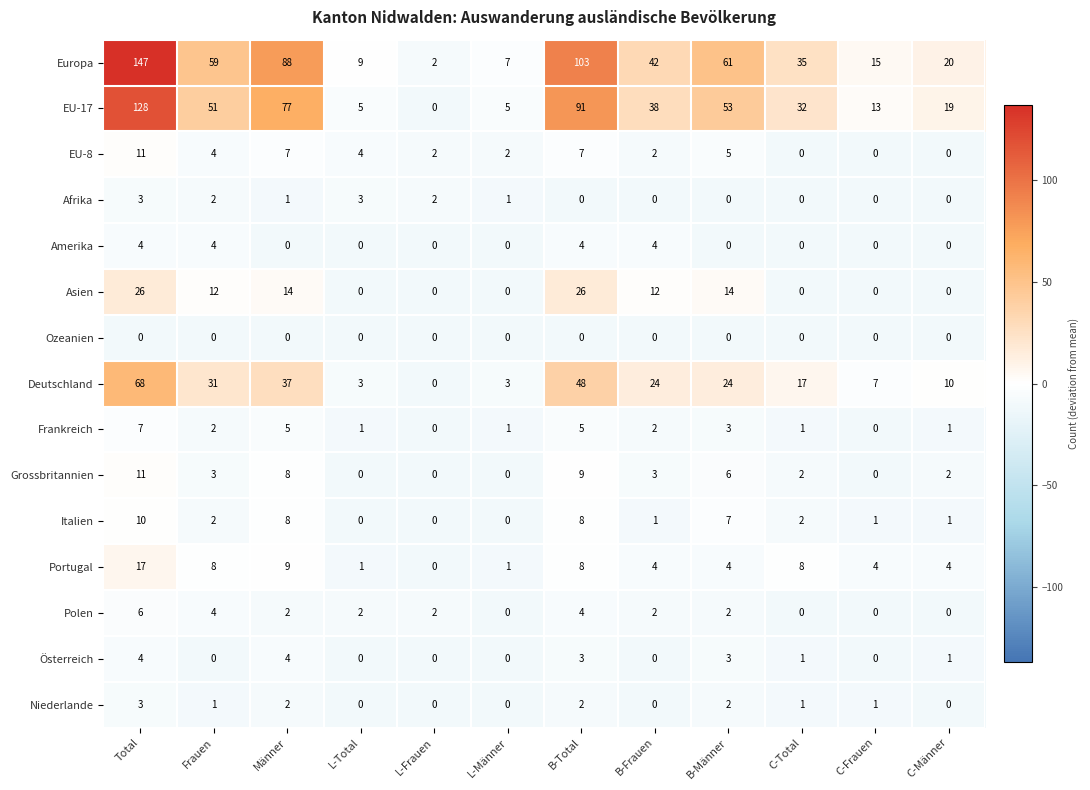

What is the highest value of the Amerika series?

4